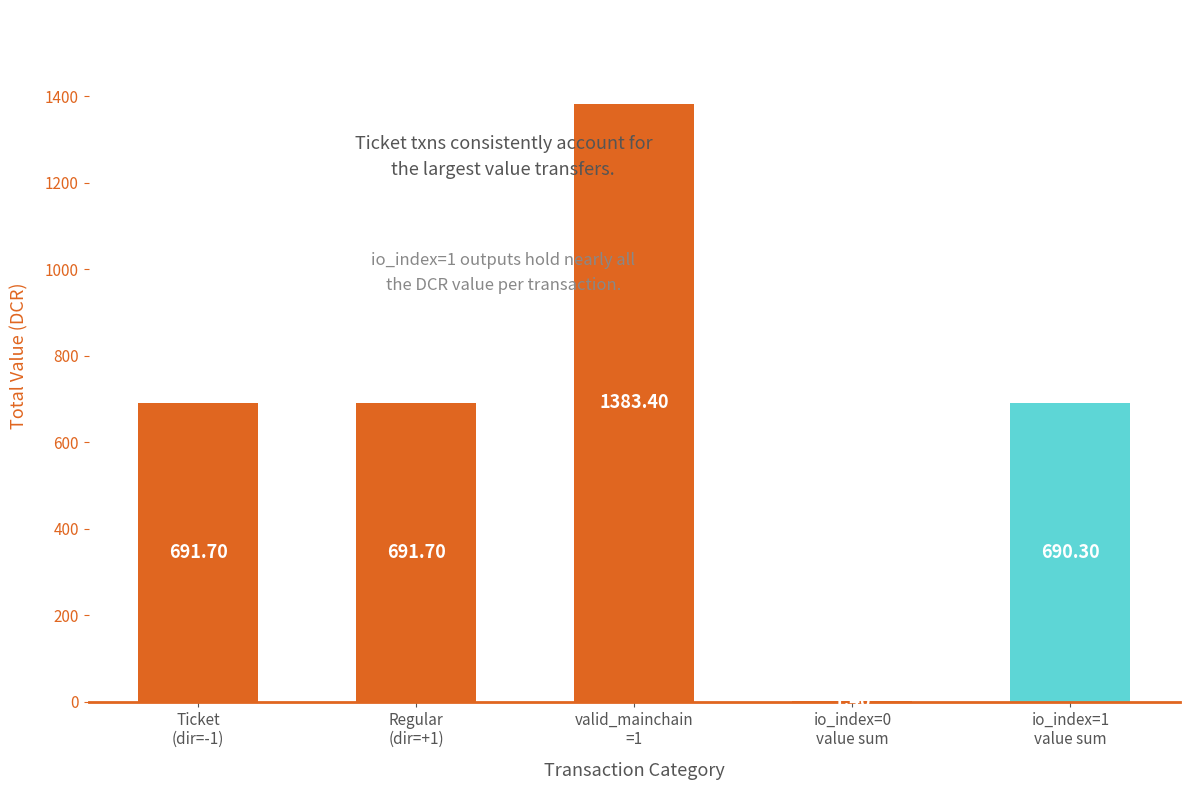

Is it true that the value at Regular
(dir=+1) is 328.1?

False